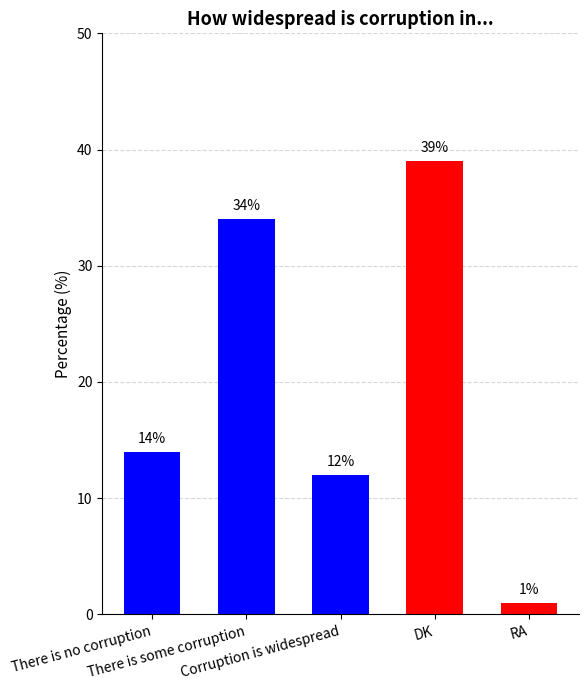

Which has a higher value, There is no corruption or RA?

There is no corruption